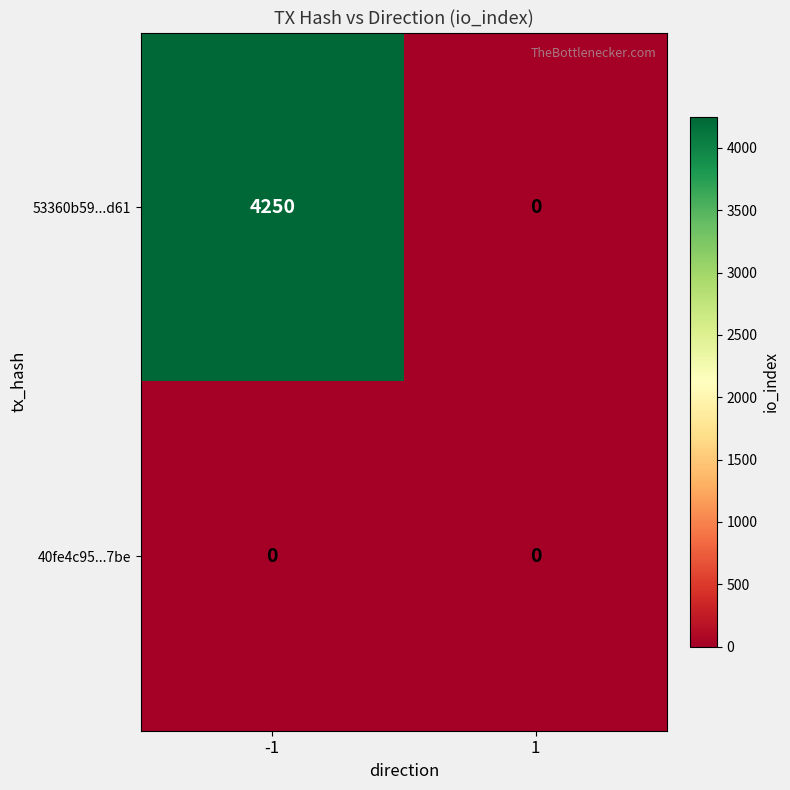

At which category is the sum across all series the highest?

-1